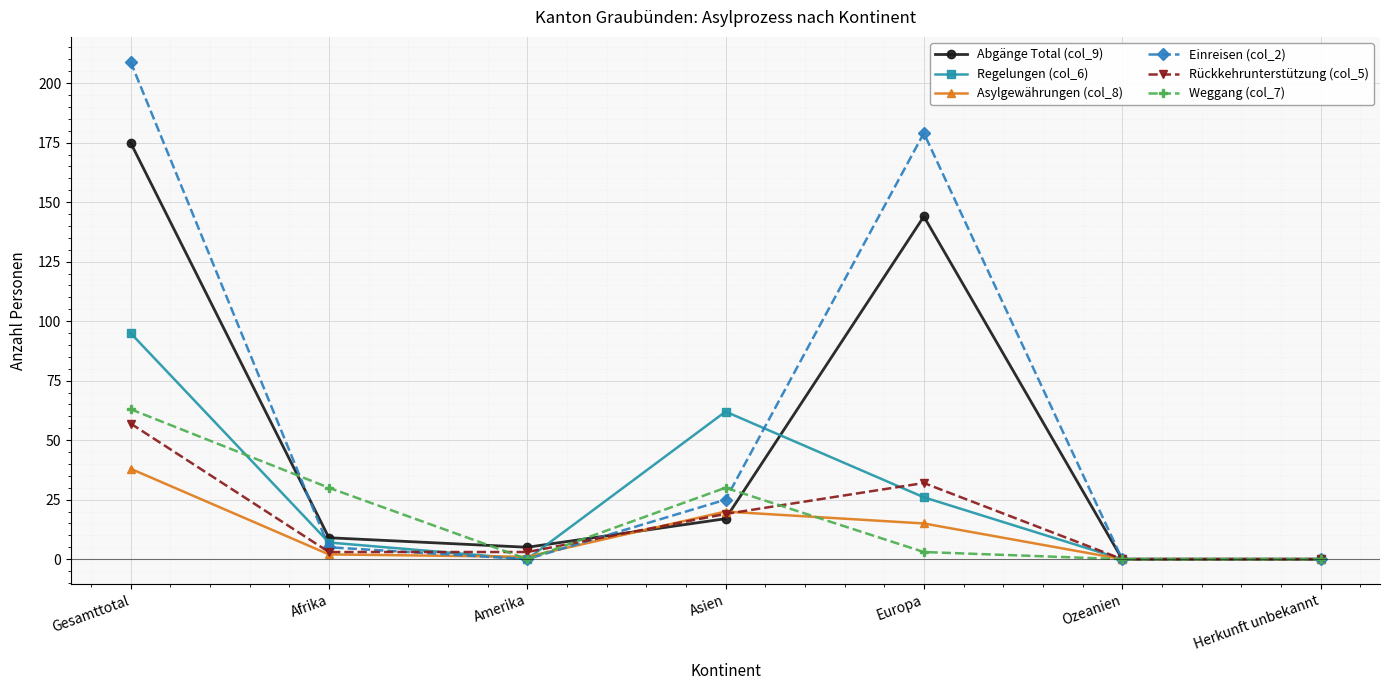

What is the label of the 3rd point from the right?

Europa